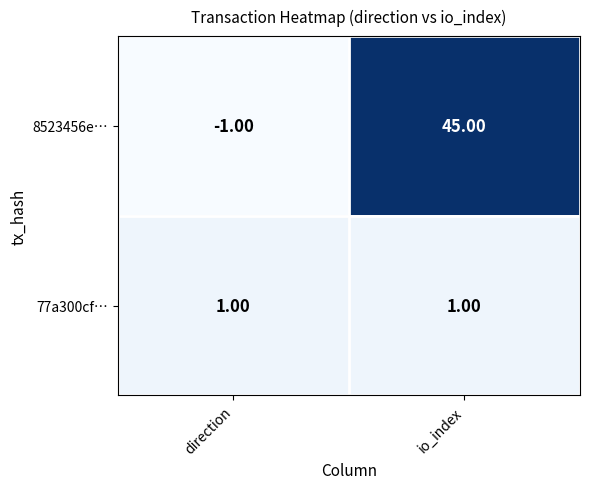

List the labels in order of 8523456e… value, largest first.

io_index, direction